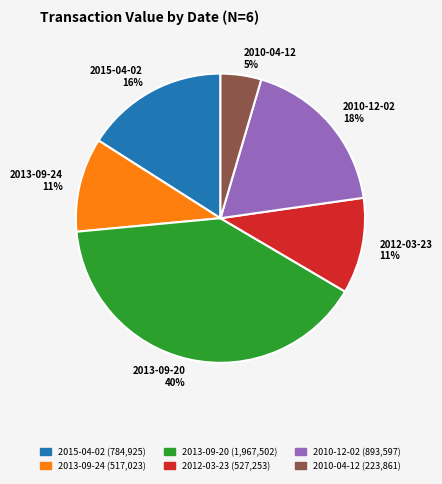

Is it true that 2010-12-02 is 12% of the pie?

False